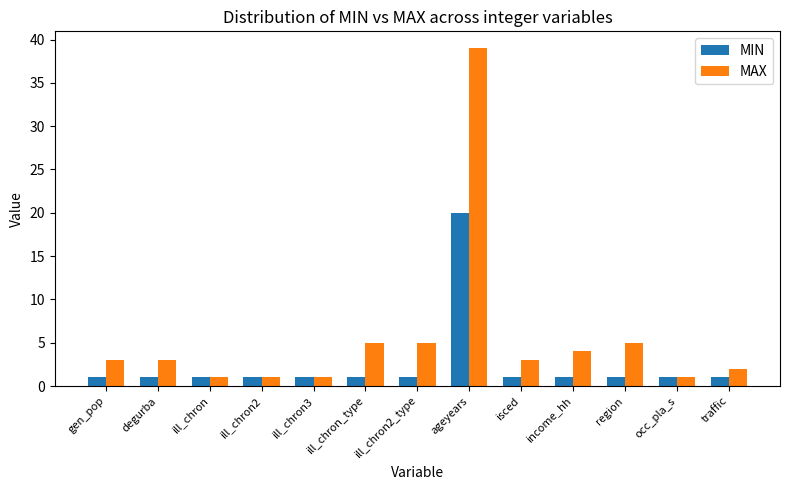

What is the smallest value displayed?

1